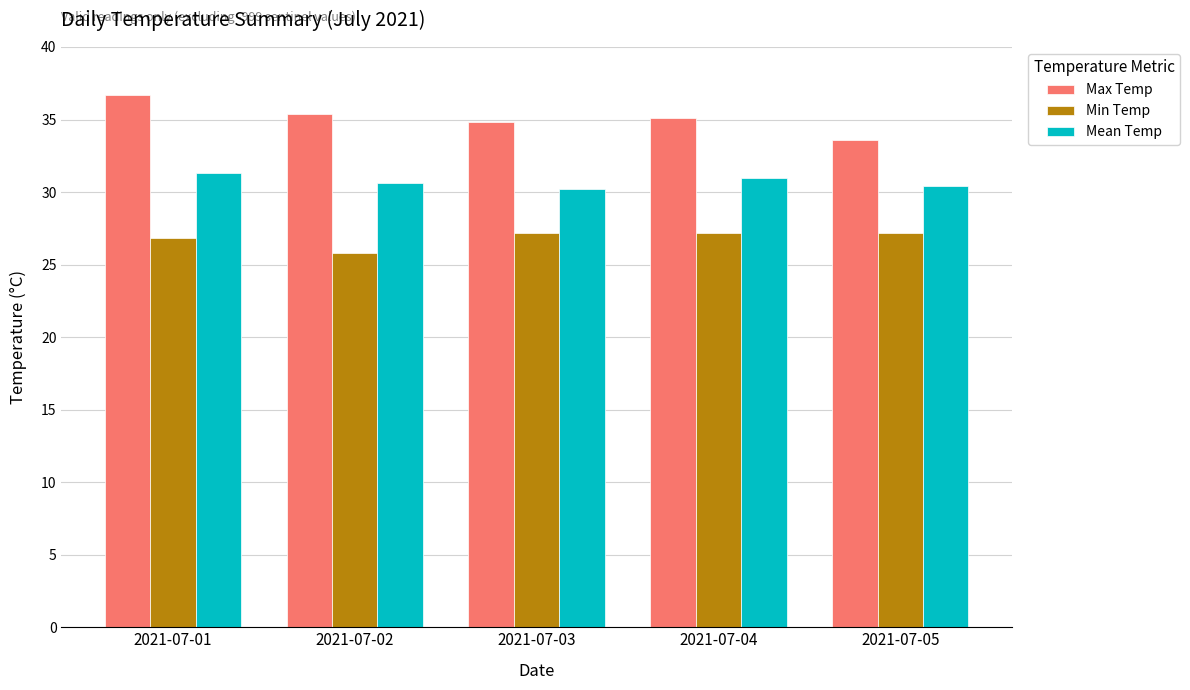

Reading left to right, extract all data points from this chart.

Max Temp: 2021-07-01=36.7	2021-07-02=35.4	2021-07-03=34.8	2021-07-04=35.1	2021-07-05=33.6
Min Temp: 2021-07-01=26.8	2021-07-02=25.8	2021-07-03=27.2	2021-07-04=27.2	2021-07-05=27.2
Mean Temp: 2021-07-01=31.3	2021-07-02=30.6	2021-07-03=30.2	2021-07-04=31.0	2021-07-05=30.4